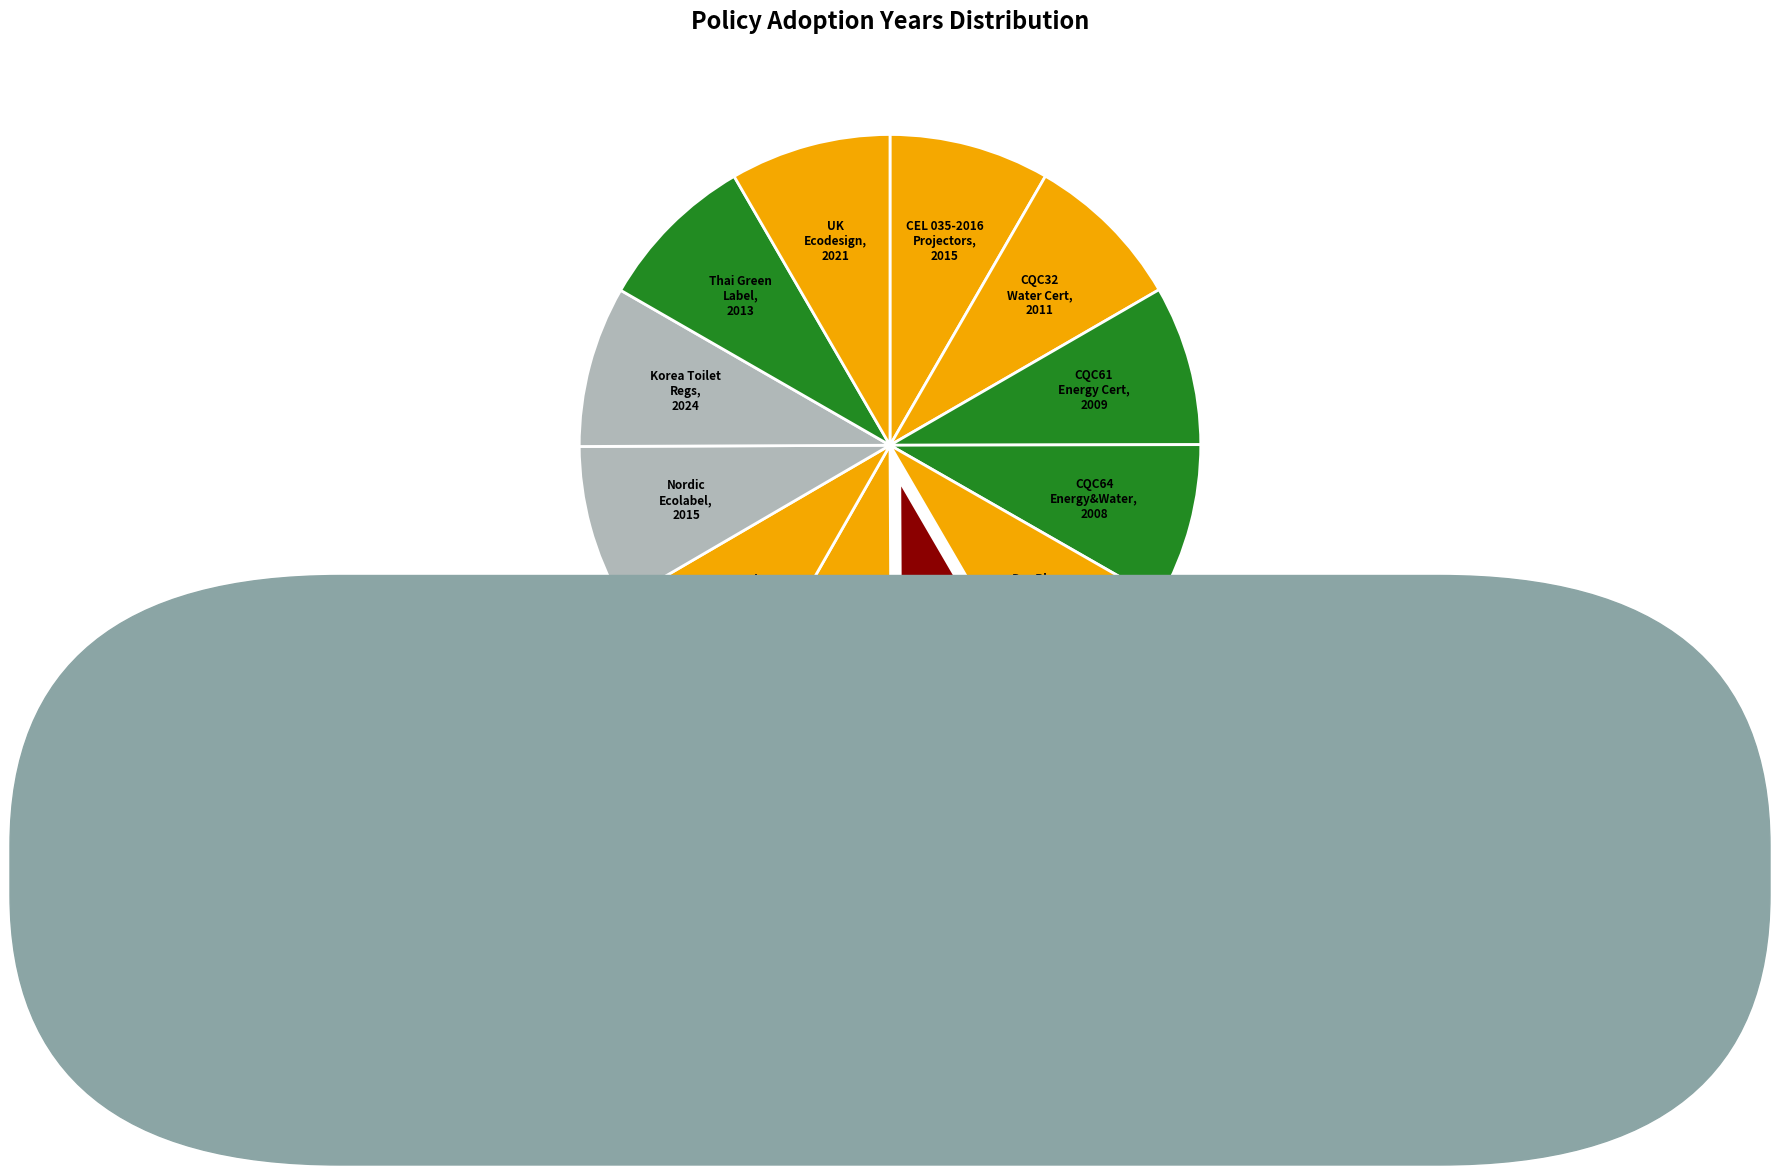

What is the ratio of the value at UK Ecodesign to the value at Nordic Ecolabel?

1.0